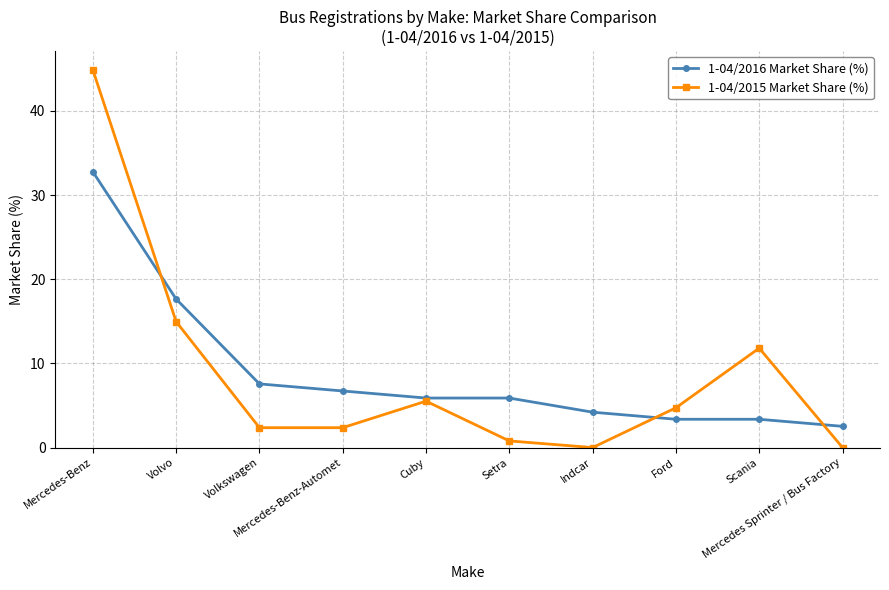

Count the number of categories in the chart.

10